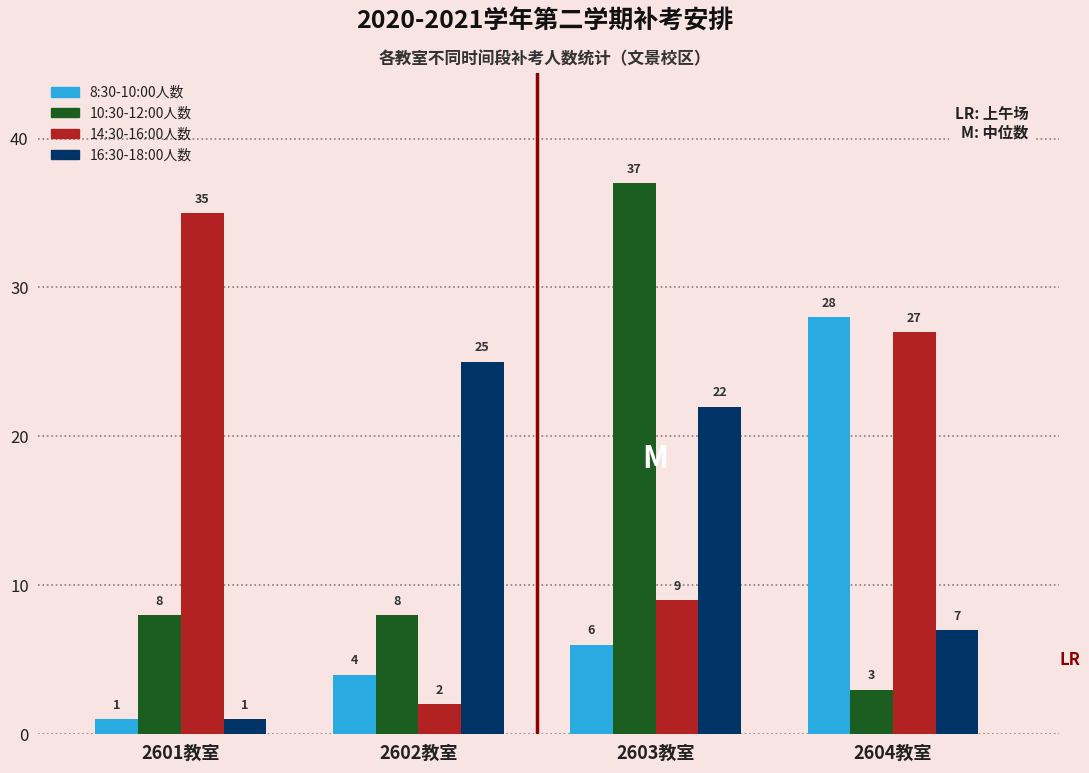

List the labels in order of 16:30-18:00人数 value, largest first.

2602教室, 2603教室, 2604教室, 2601教室